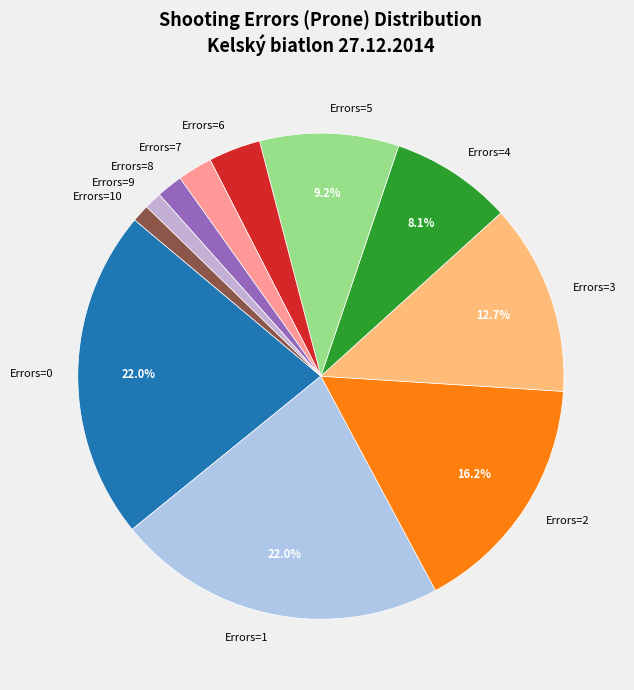

To the nearest percent, what is the average slice percentage?

9%